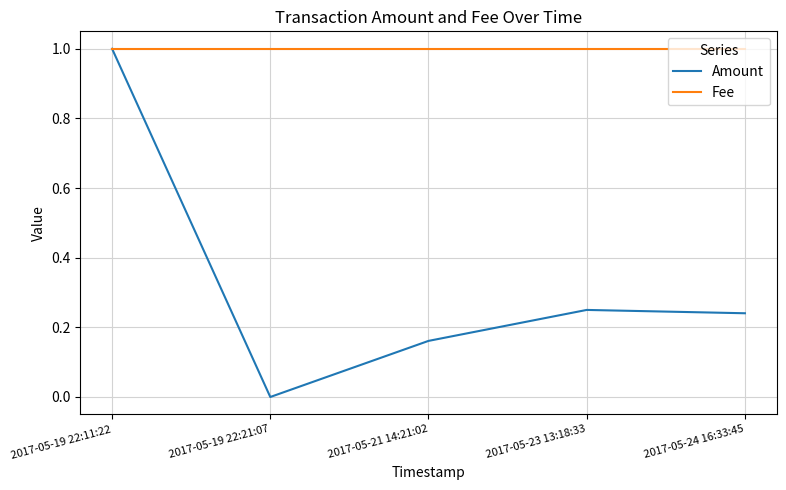

Is it true that Amount equals 0.4 at 2017-05-19 22:11:22?

False